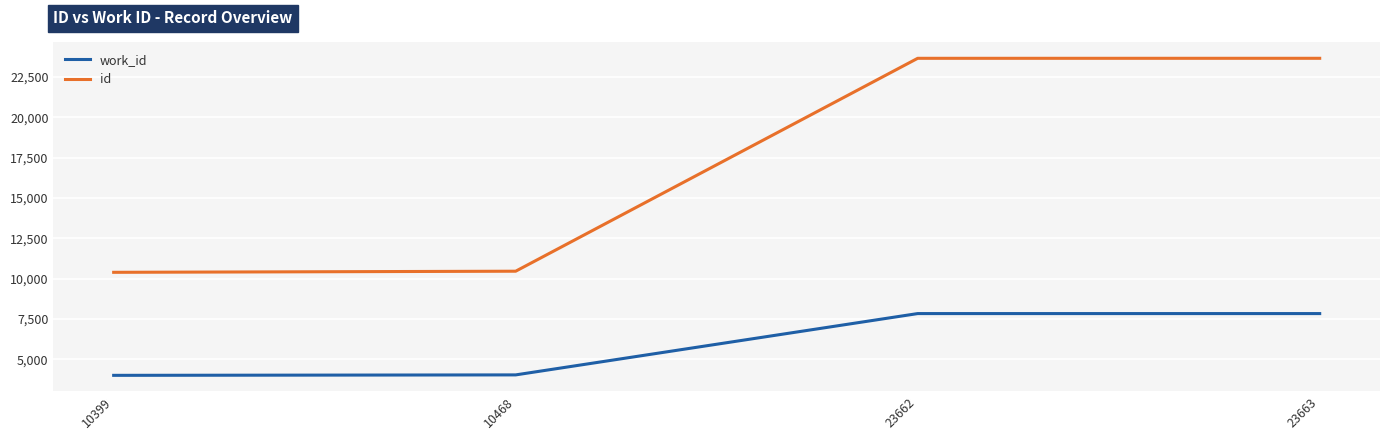

True or false: work_id has a value of 7842 at 23662.

True